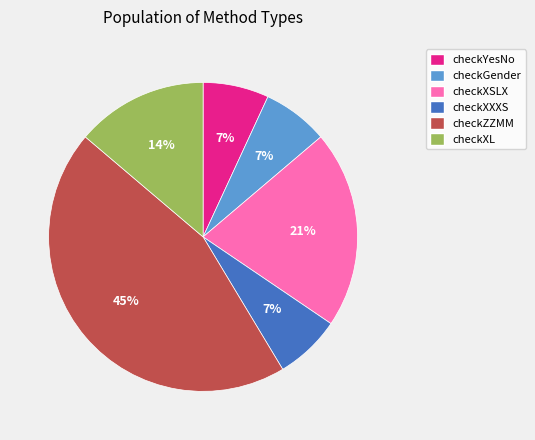

Count the number of slices in the pie.

6